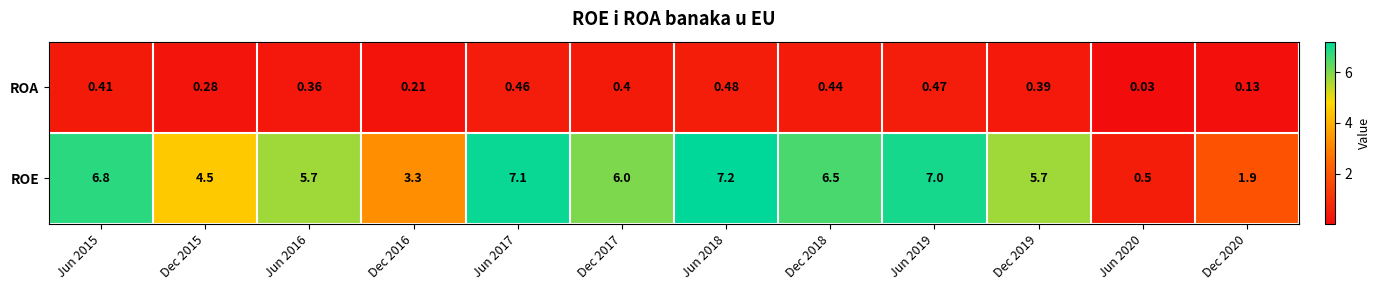

Is the value of ROE at Jun 2018 greater than the value of ROA at Jun 2016?

Yes